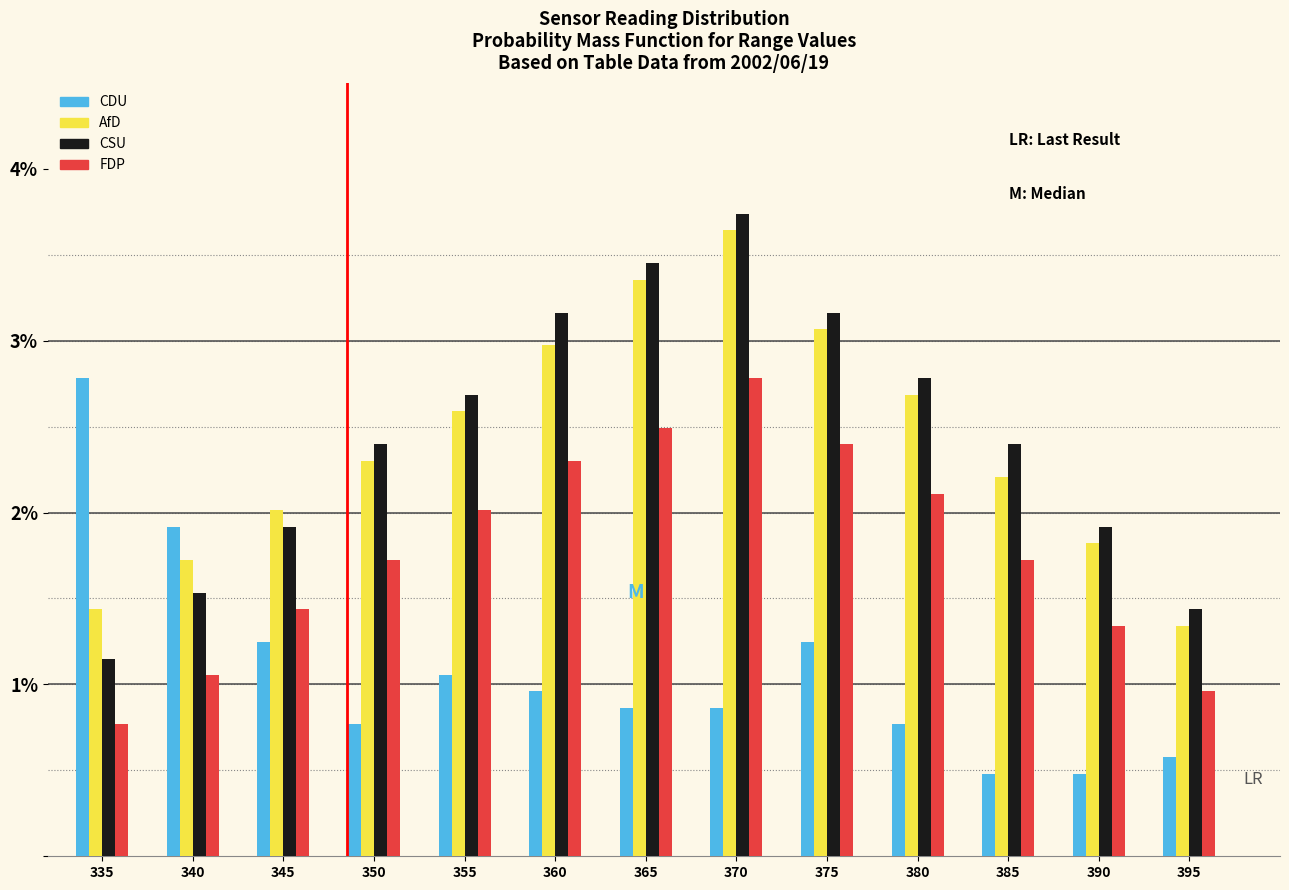

Is it true that AfD equals 2.2 at 385?

True